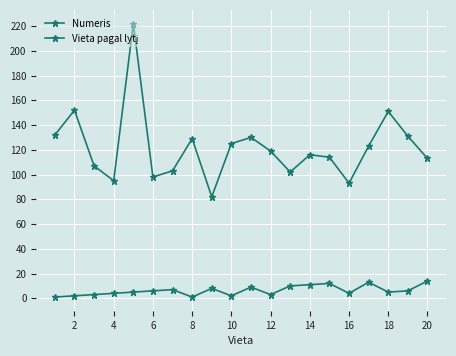

How many lines are shown in the chart?

2